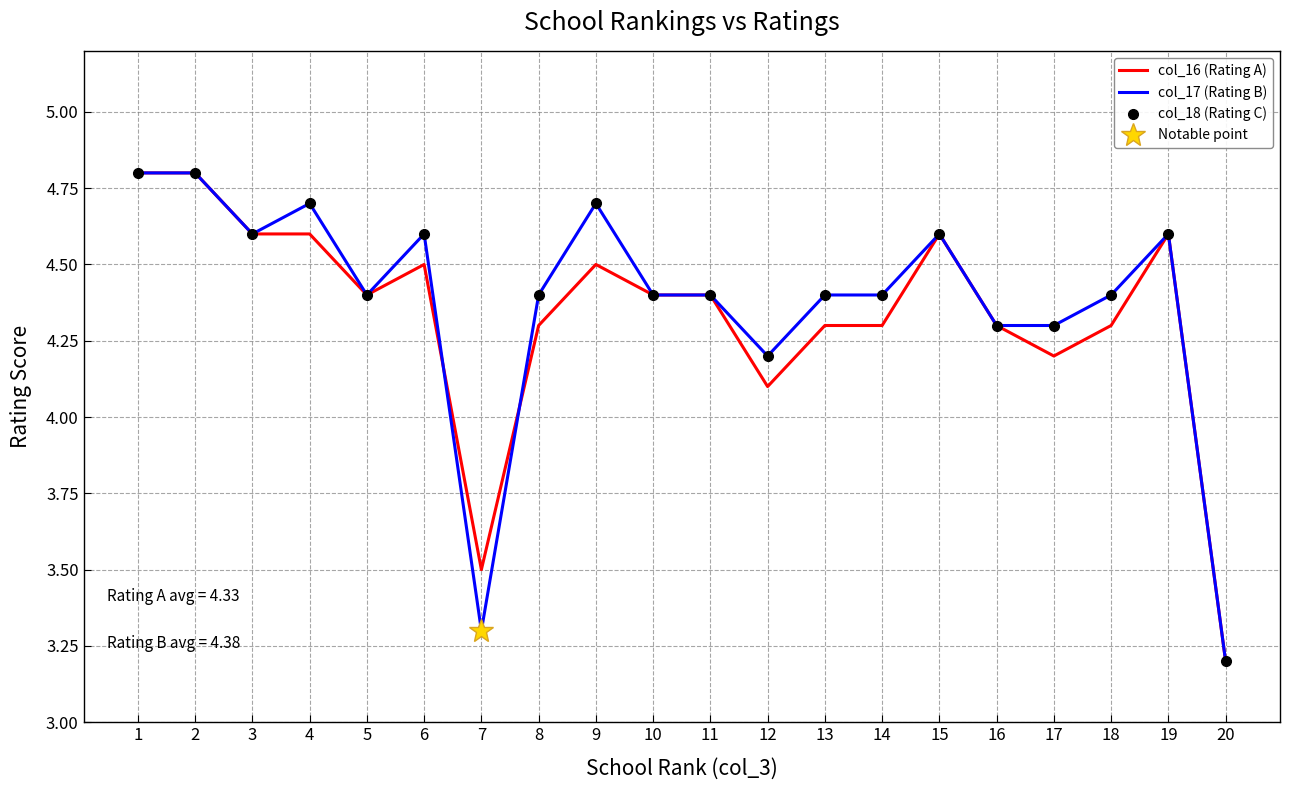

True or false: col_16 (Rating A) and col_18 (Rating C) cross at least once.

True